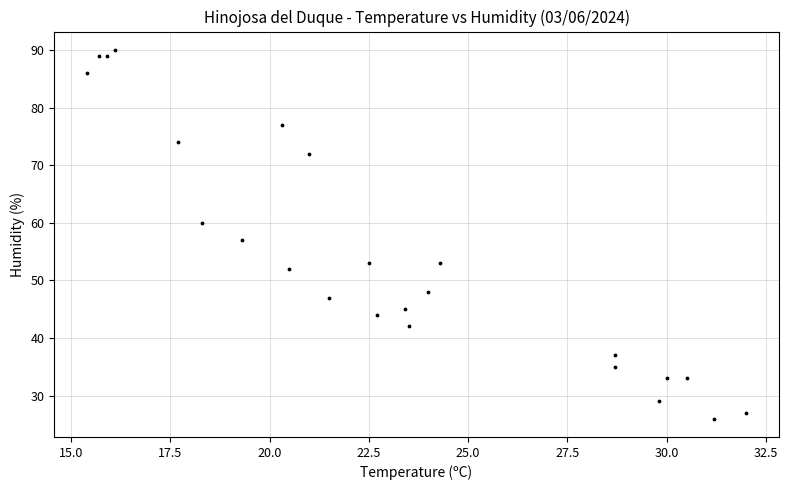

What Y value in the scatter plot is closest to 58?

57